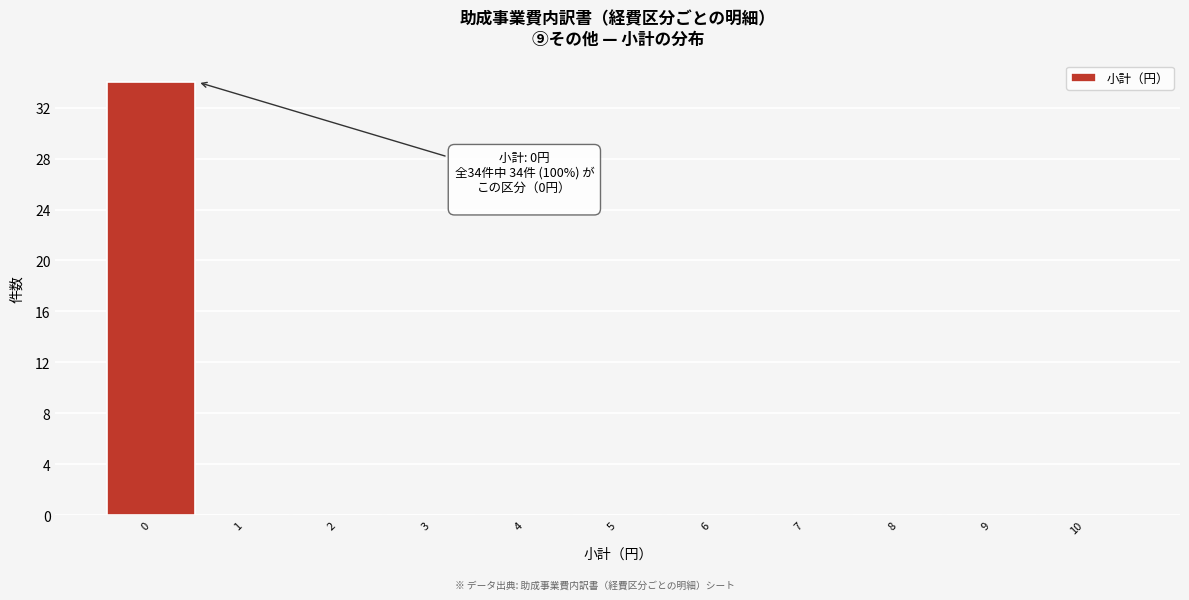

Over which range of the x-axis is the bar tallest?

-0.5 to 0.5